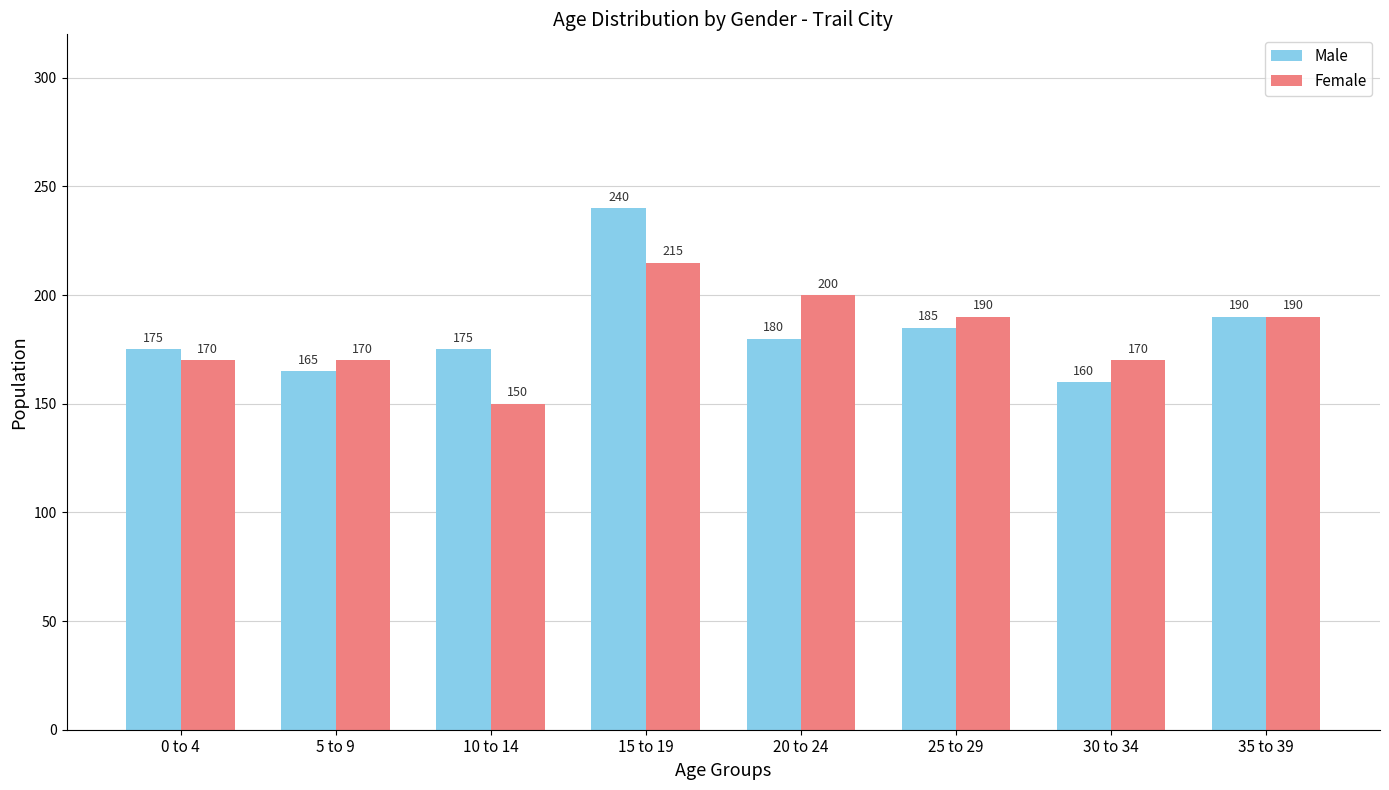

The Female series shows 44 at 25 to 29. True or false?

False